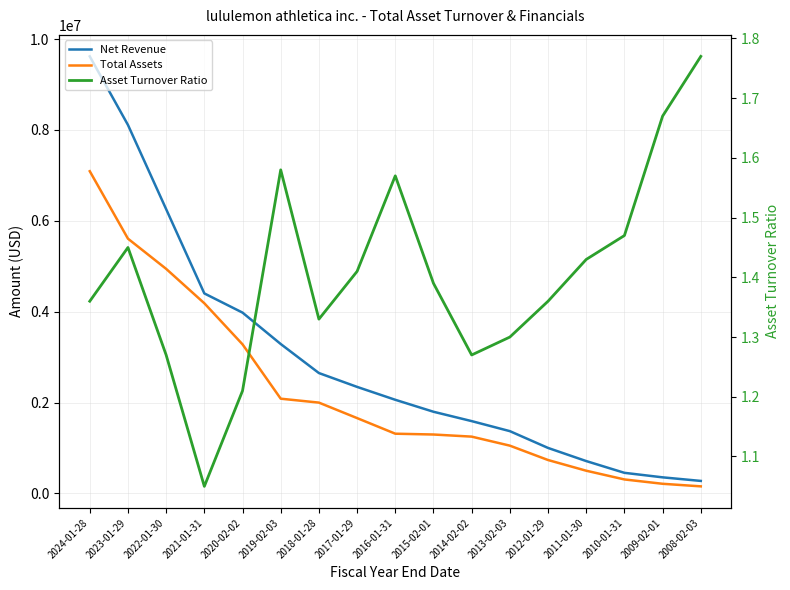

What is the sum of the Net Revenue values at 2010-01-31 and 2017-01-29?

2797290.0